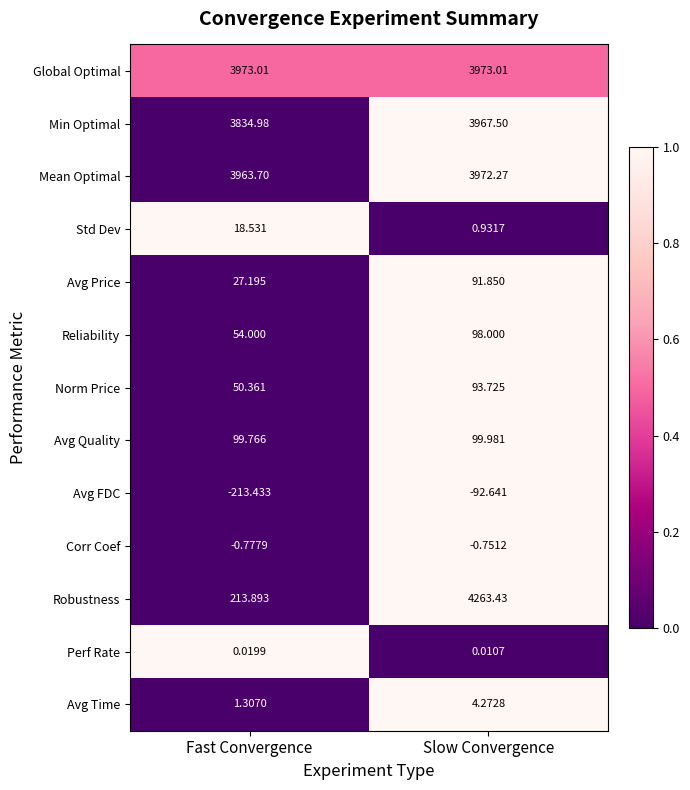

Is the value of Reliability at Fast Convergence greater than the value of Mean Optimal at Fast Convergence?

No